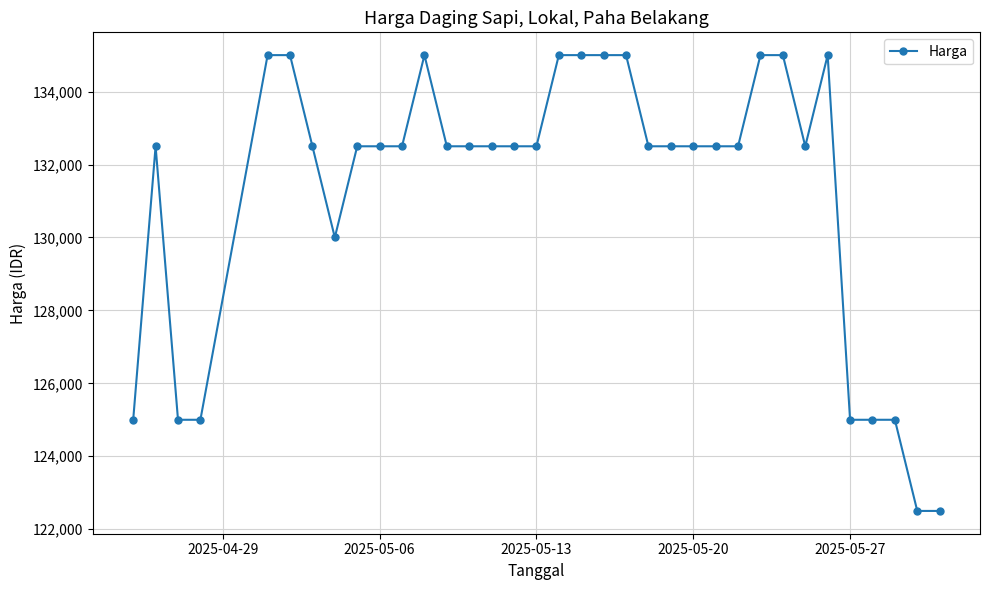

What is the difference between the second highest and minimum values?

12500